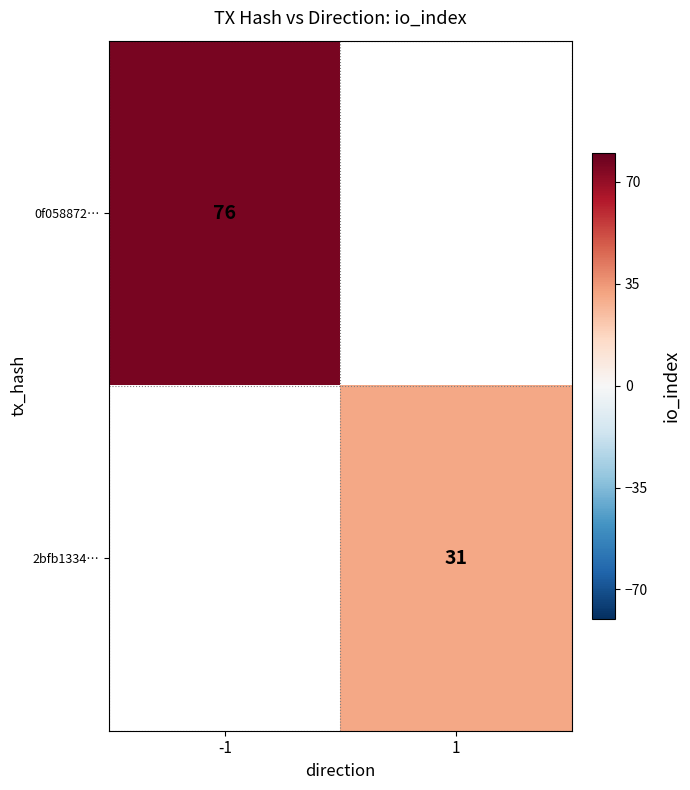

True or false: 0f058872… has a value of 76 at -1.

True